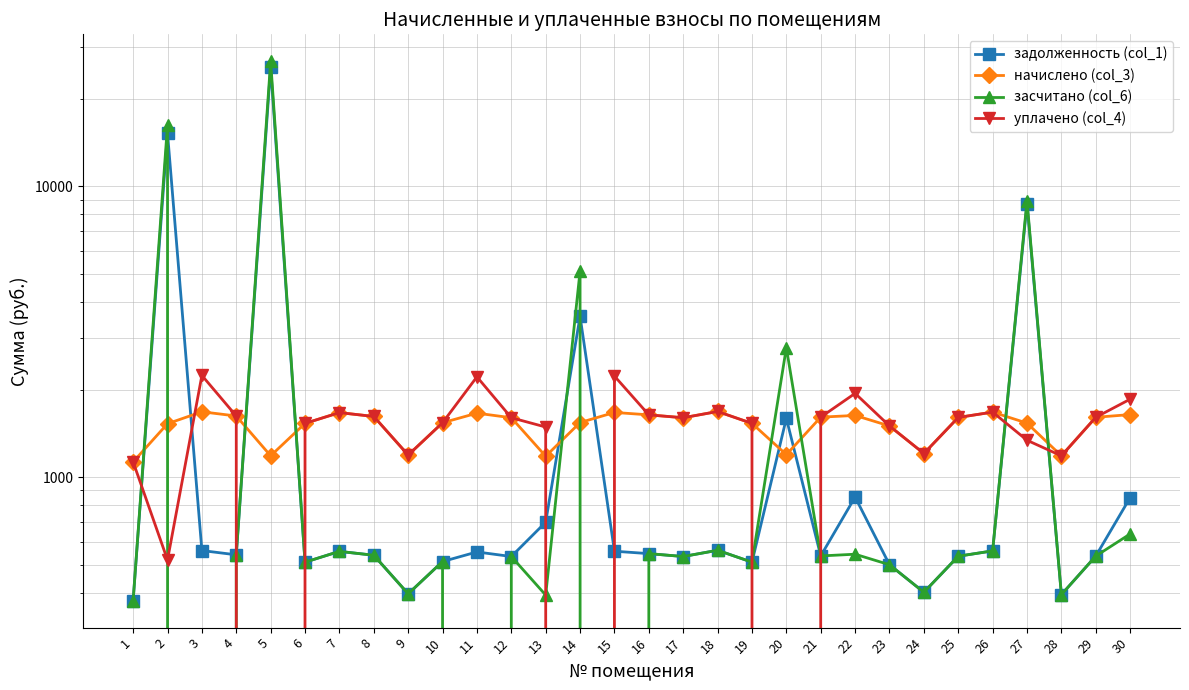

The value of уплачено (col_4) at 22 is 406.8. True or false?

False